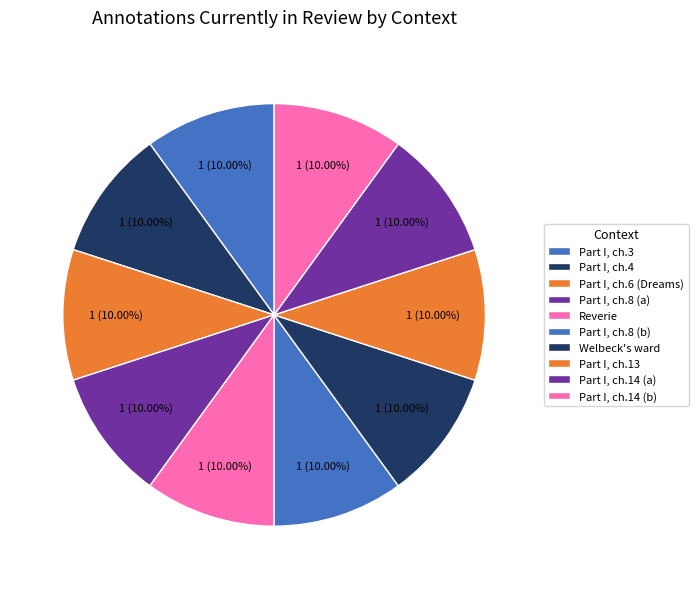

How many slices are in this pie chart?

10